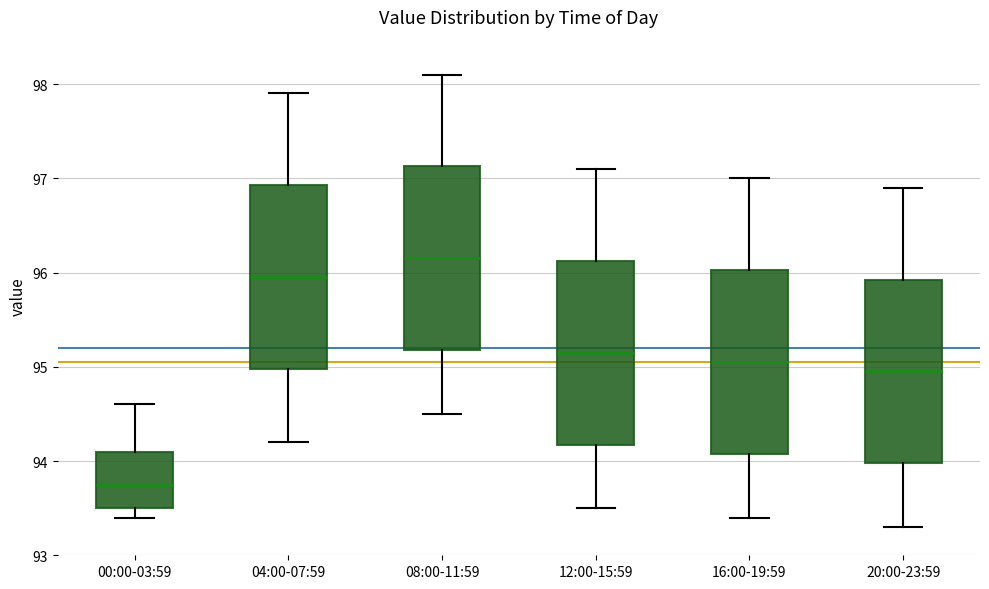

Reading left to right, transcribe this box plot: for each box, give where its median line is, the range the box spans, and where its two whiskers end, as read against the y-axis. The values are not printed on the chart, so give them approximately, as read against the axis.

00:00-03:59: median 93.8, box 93.5 to 94.1, whiskers 93.4 to 94.6
04:00-07:59: median 96.0, box 95.0 to 96.9, whiskers 94.2 to 97.9
08:00-11:59: median 96.2, box 95.2 to 97.1, whiskers 94.5 to 98.1
12:00-15:59: median 95.2, box 94.2 to 96.1, whiskers 93.5 to 97.1
16:00-19:59: median 95.1, box 94.1 to 96.0, whiskers 93.4 to 97.0
20:00-23:59: median 95.0, box 94.0 to 95.9, whiskers 93.3 to 96.9